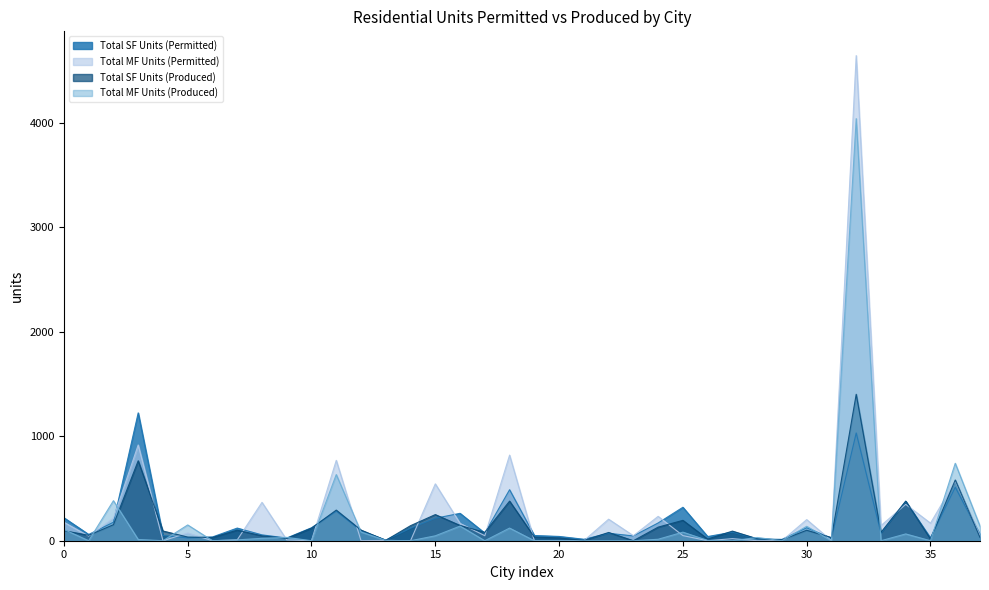

Does the chart display data point markers on the line(s)?

No